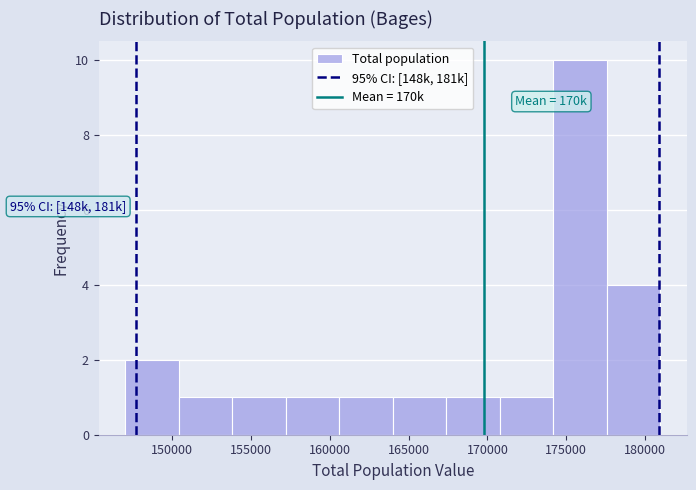

Which range on the x-axis has the tallest bar?

174000 to 177500